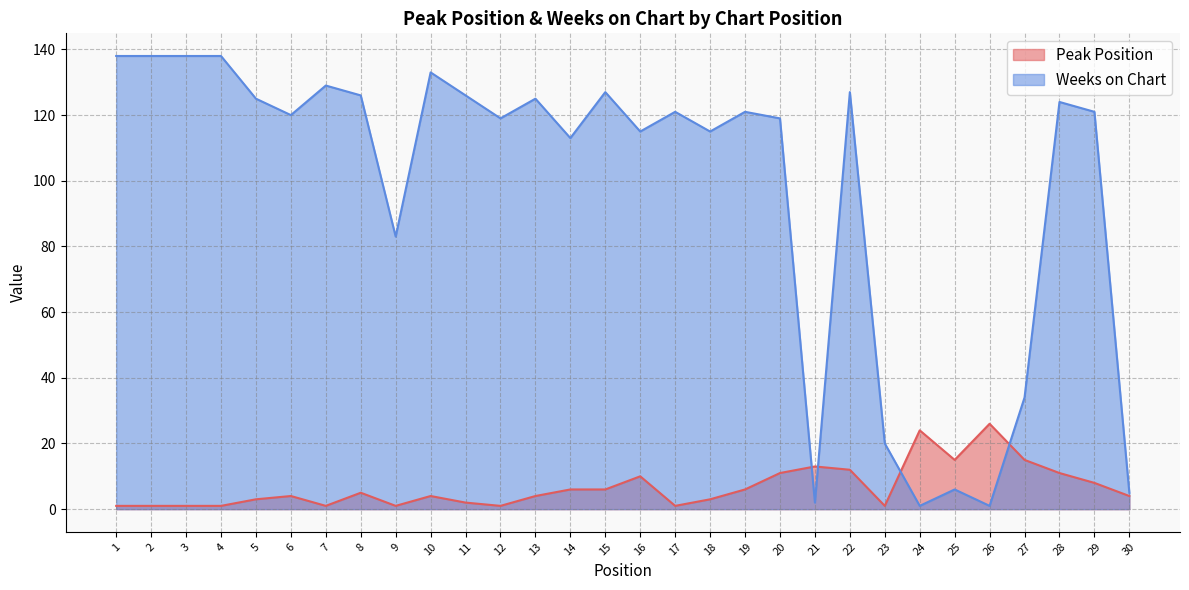

The Peak Position series shows 1 at 1. True or false?

True